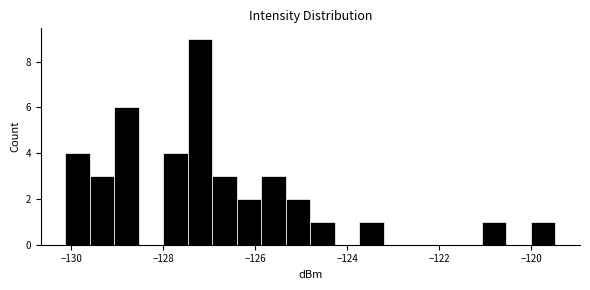

Around what value on the x-axis is the tallest bar? Give the approximate position of its centre, as read against the axis.

-127.2